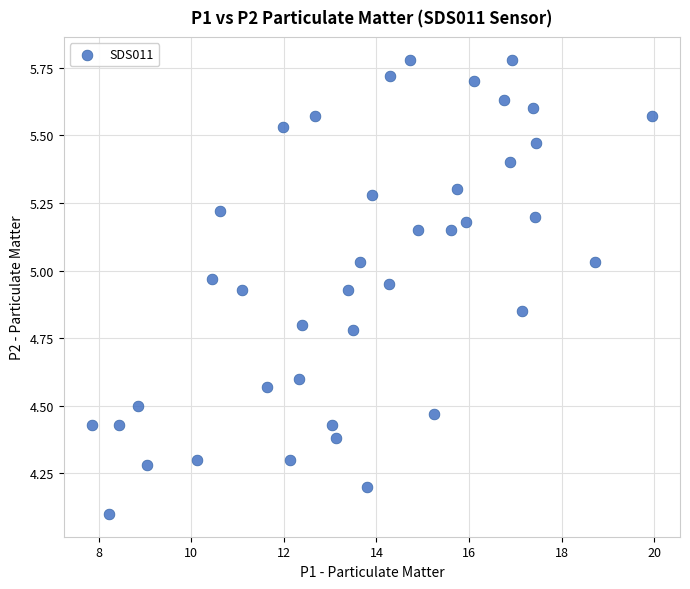

What Y value in the scatter plot is closest to 4?

4.1